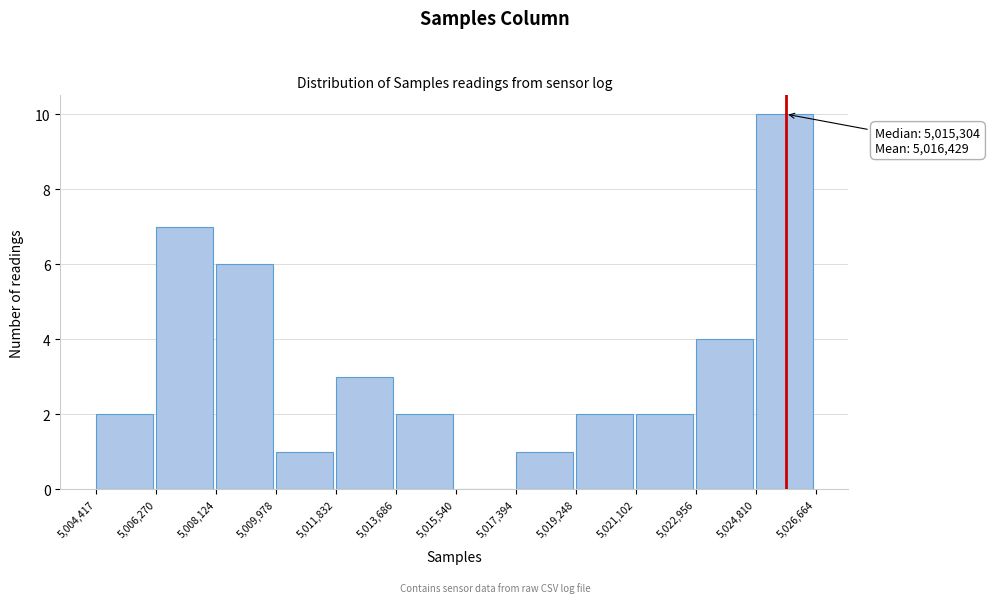

Over which range of the x-axis is the bar tallest?

5,024,810 to 5,026,664